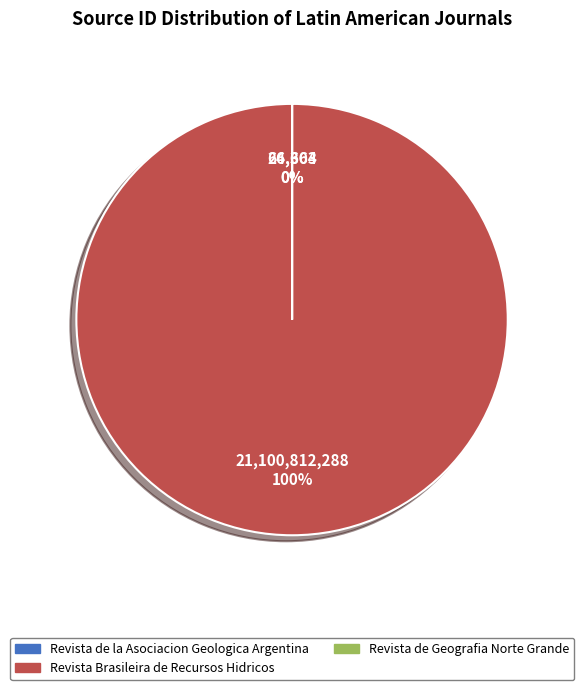

Does any single category account for the majority?

Yes